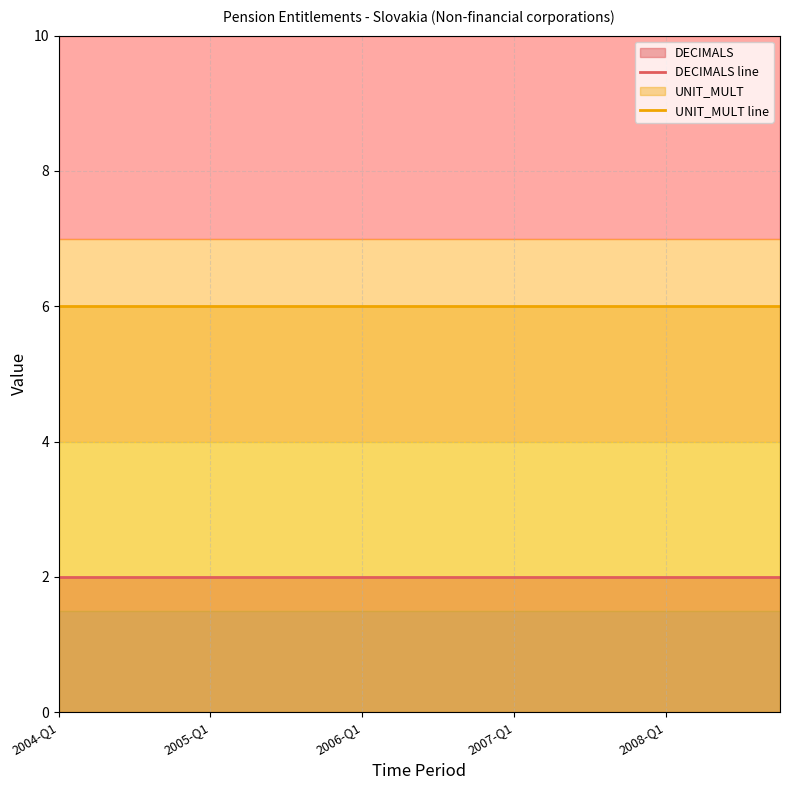

True or false: DECIMALS line and UNIT_MULT line cross at least once.

False